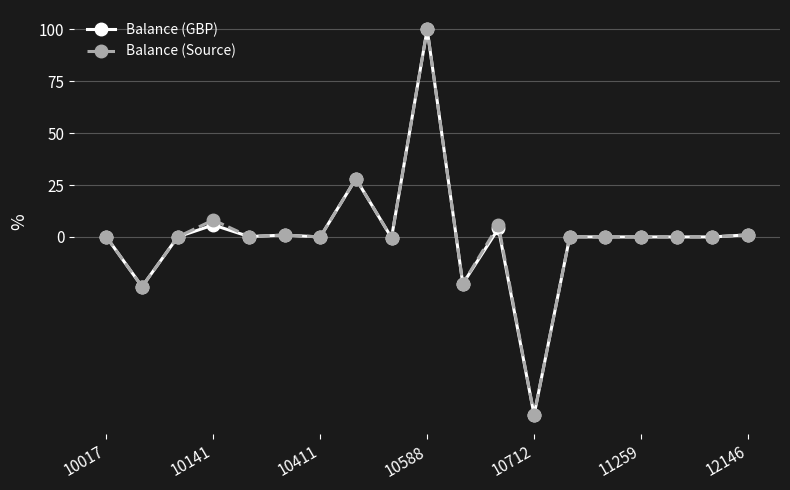

Does the chart have visible grid lines?

Yes